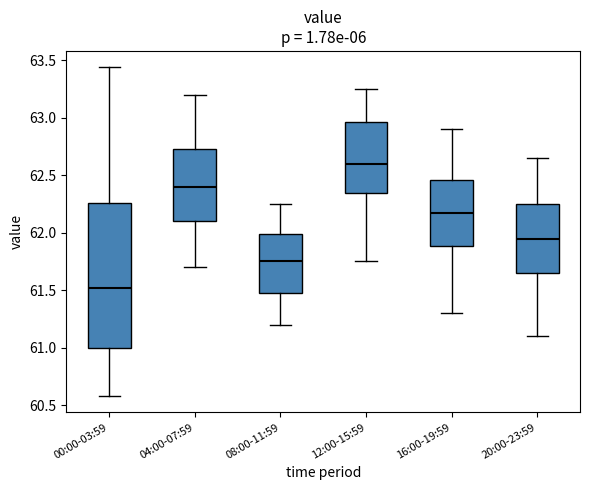

Reading left to right, transcribe this box plot: for each box, give where its median line is, the range the box spans, and where its two whiskers end, as read against the y-axis. The values are not printed on the chart, so give them approximately, as read against the axis.

00:00-03:59: median 61.50, box 61.00 to 62.25, whiskers 60.60 to 63.45
04:00-07:59: median 62.40, box 62.10 to 62.75, whiskers 61.70 to 63.20
08:00-11:59: median 61.75, box 61.50 to 62.00, whiskers 61.20 to 62.25
12:00-15:59: median 62.60, box 62.35 to 62.95, whiskers 61.75 to 63.25
16:00-19:59: median 62.20, box 61.90 to 62.45, whiskers 61.30 to 62.90
20:00-23:59: median 61.95, box 61.65 to 62.25, whiskers 61.10 to 62.65